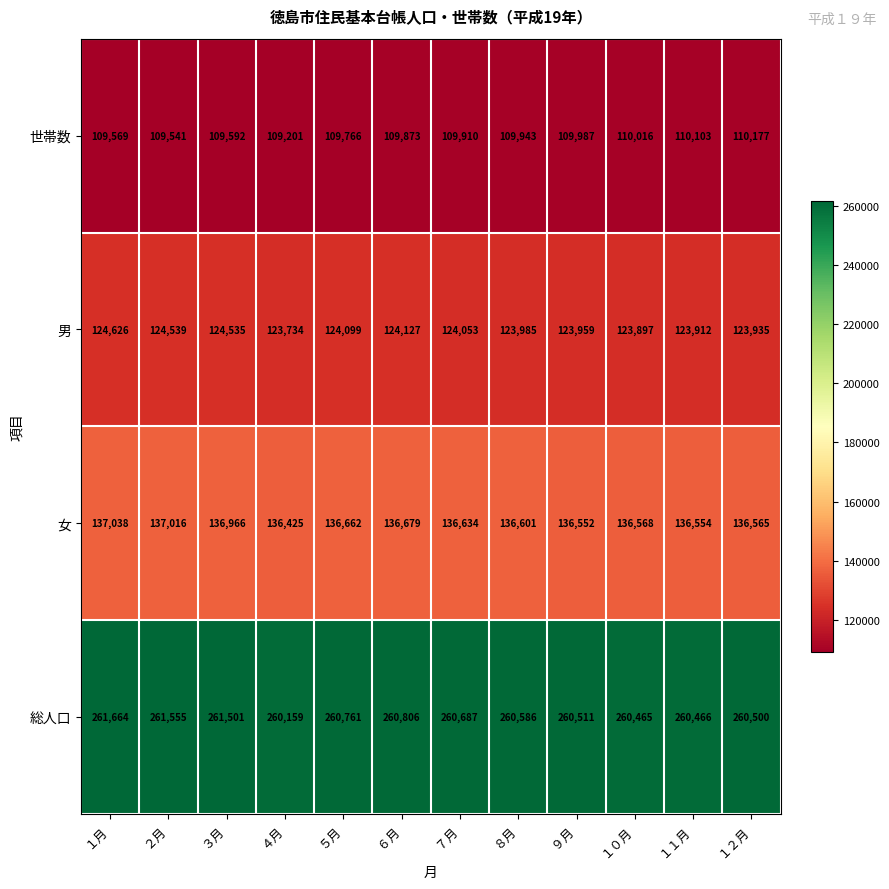

What is the difference between the highest and lowest values at ４月?

150958